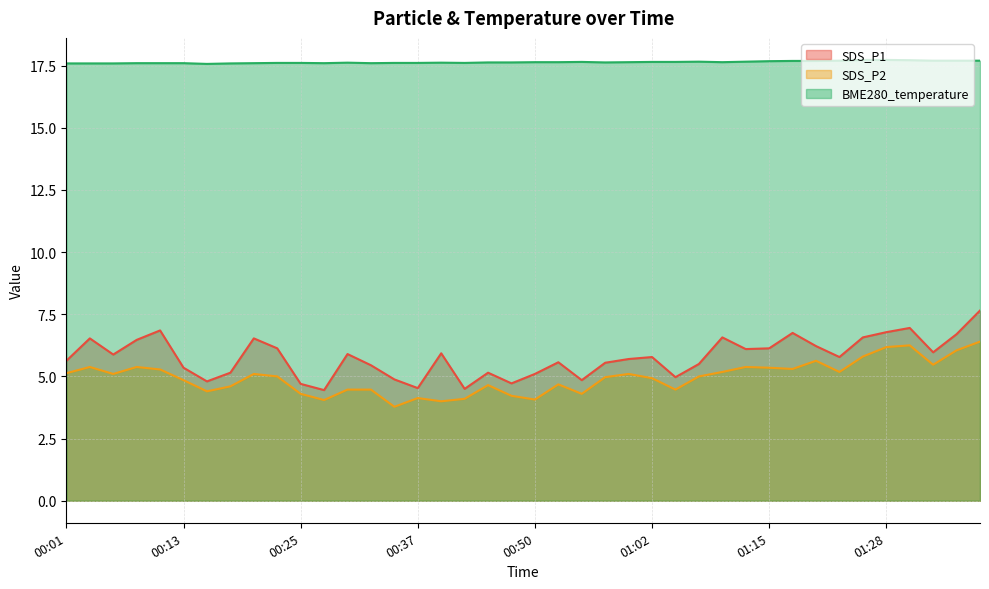

How many series are shown in this chart?

3